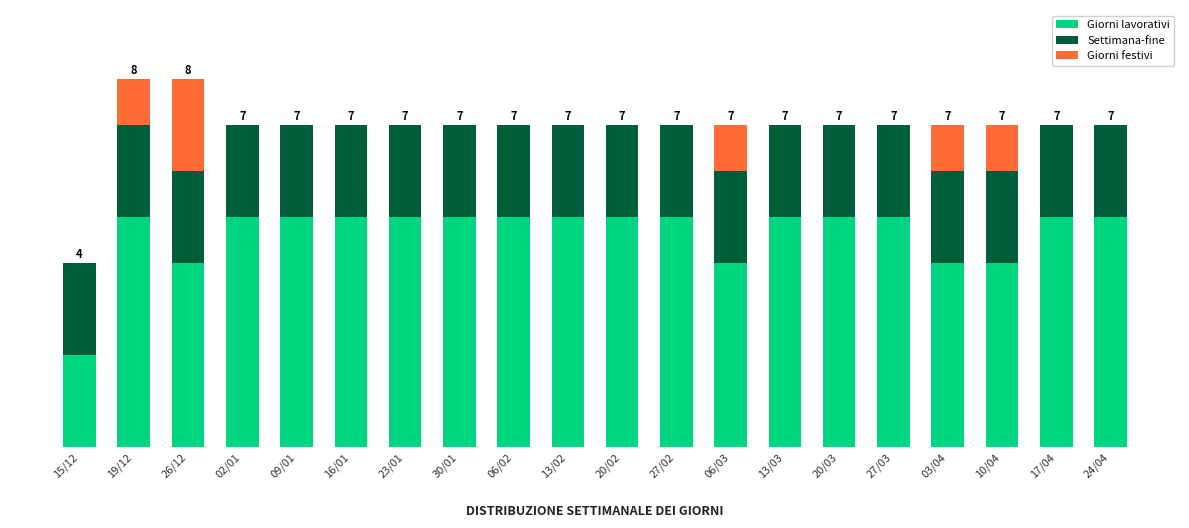

Does the chart contain stacked bars?

Yes